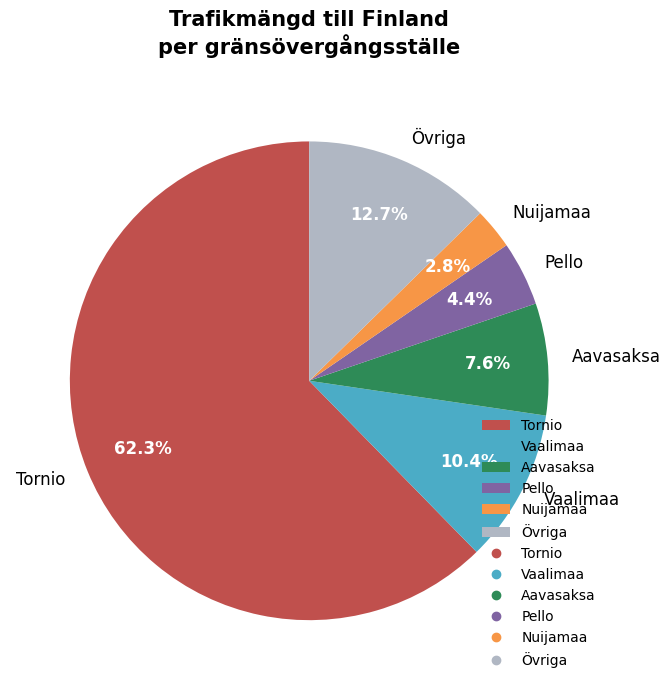

What is the smallest slice in the pie chart?

Nuijamaa